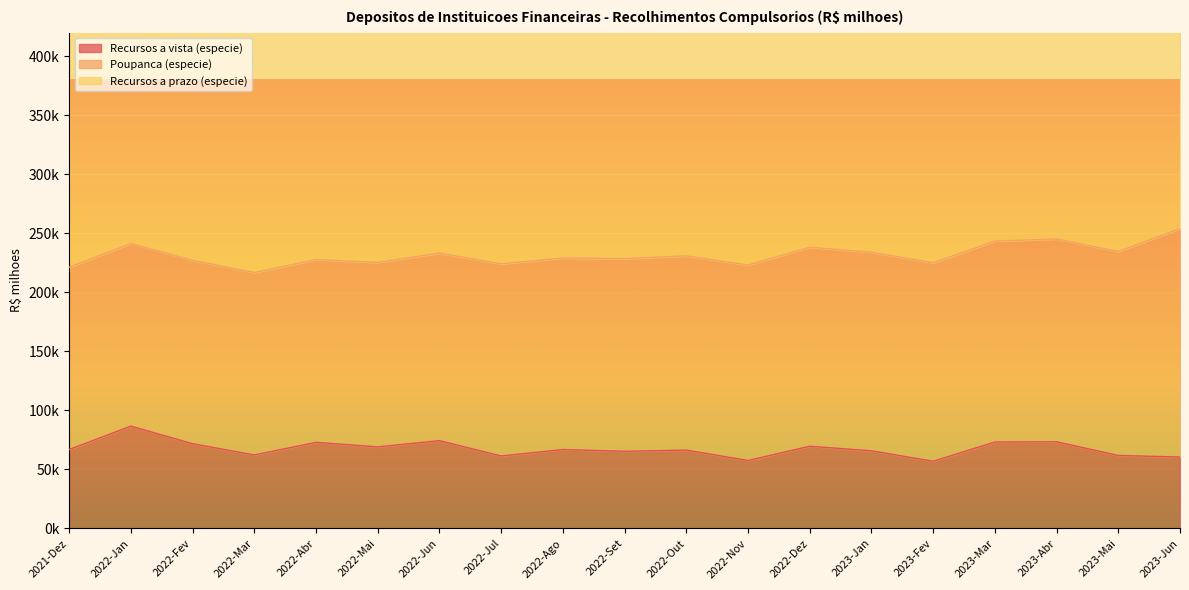

Reading right to left, list all the values displayed in this chart.

Recursos a vista (especie): 60457.6	61801.3	73383.2	73198.4	56855.8	65751.4	69586.2	57539.7	66332.7	65303.8	66800.0	61351.6	74337.2	69072.8	72909.5	62217.0	71731.5	86649.8	66824.9
Poupanca (especie): 193537.4	172771.2	171852.1	170186.4	168225.6	168218.8	168633.6	165589.5	164584.3	163287.8	162348.7	162827.3	158864.5	156330.4	154863.3	154581.9	155439.6	154715.4	154507.0
Recursos a prazo (especie): 323366.9	316487.6	314134.1	306826.2	298512.4	295964.4	291734.0	284667.0	281174.9	277949.1	273355.7	268925.9	262532.6	256357.1	247263.0	240181.0	236023.8	241444.1	243198.8